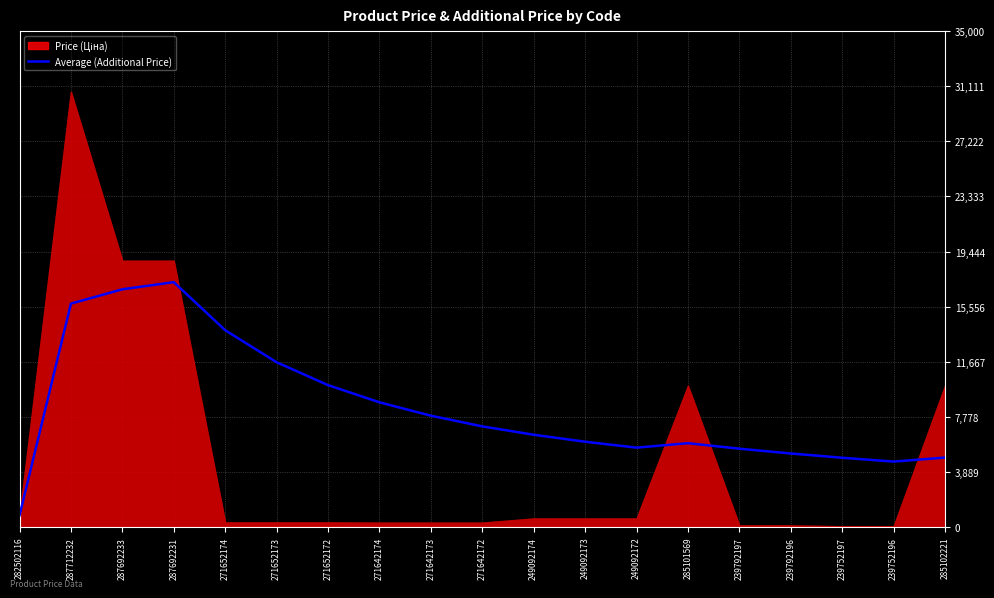

Which category has the lowest value in the Average (Additional Price) series?

282502116